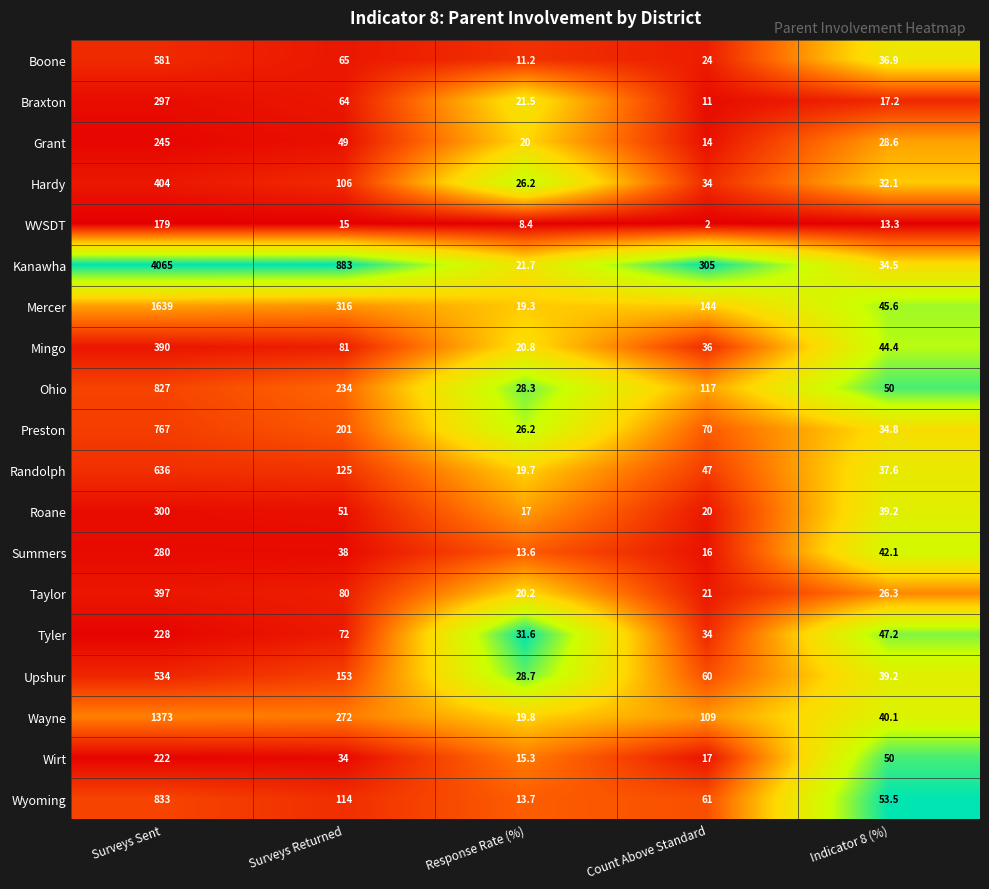

What value does the Mingo series have at Indicator 8 (%)?

44.4